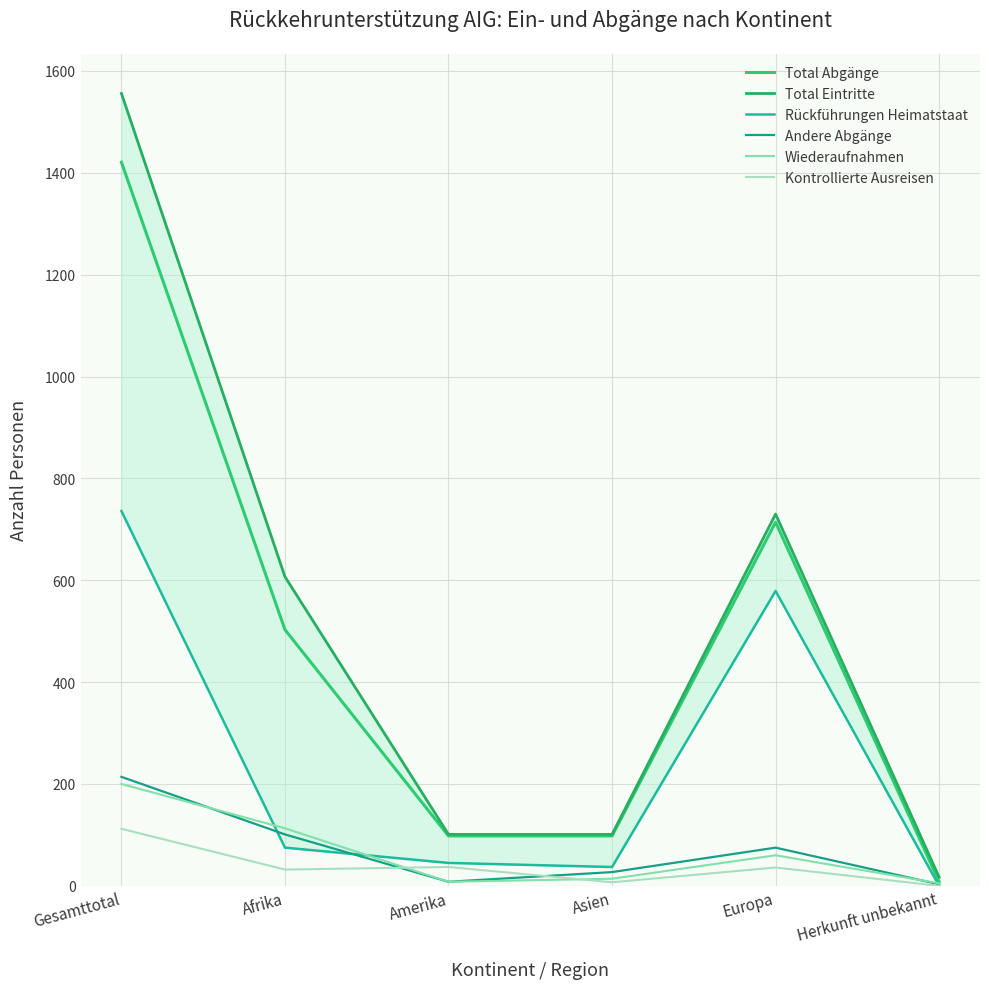

What is the sum of the Rückführungen Heimatstaat values at Amerika and Gesamttotal?

781